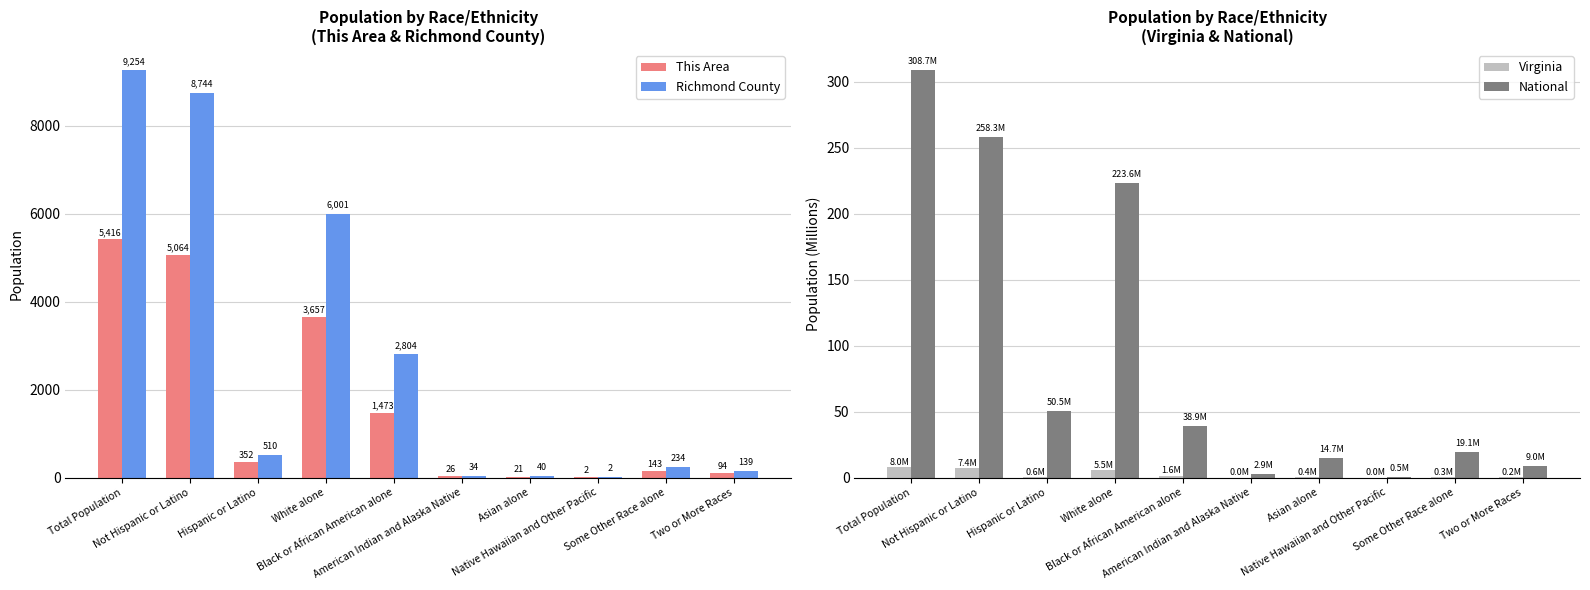

Rank the categories by This Area value from highest to lowest.

Total Population, Not Hispanic or Latino, White alone, Black or African American alone, Hispanic or Latino, Some Other Race alone, Two or More Races, American Indian and Alaska Native, Asian alone, Native Hawaiian and Other Pacific